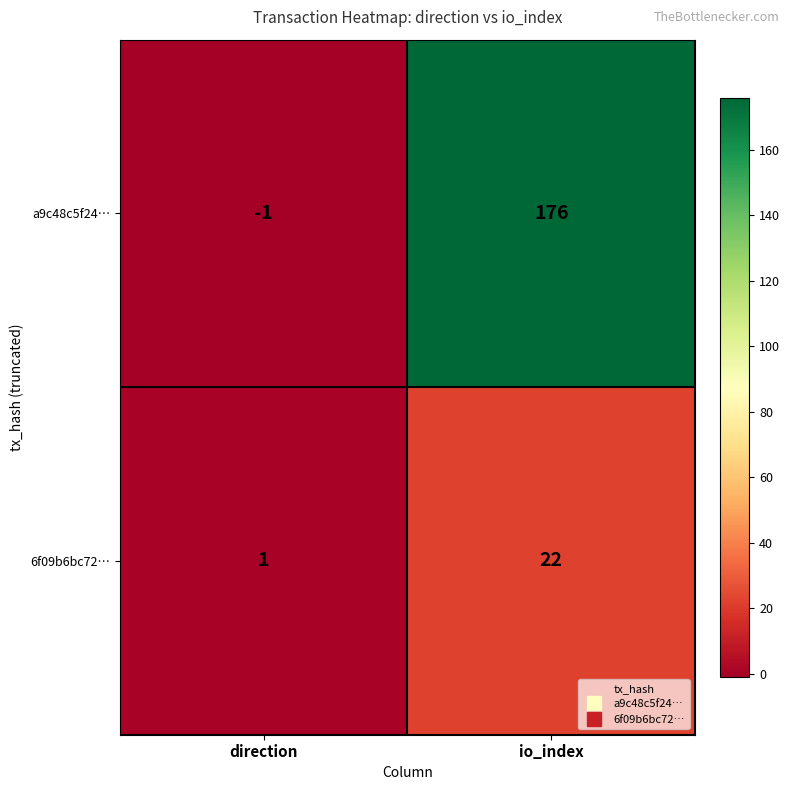

What is the average value of the a9c48c5f24… series?

88